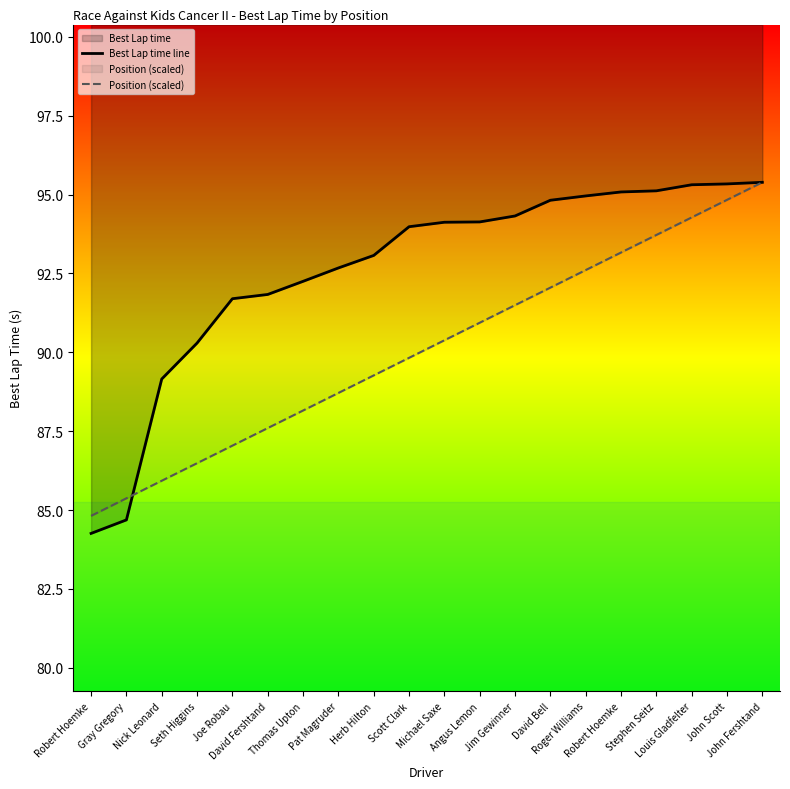

Read the Best Lap time line value at Joe Robau.

91.7